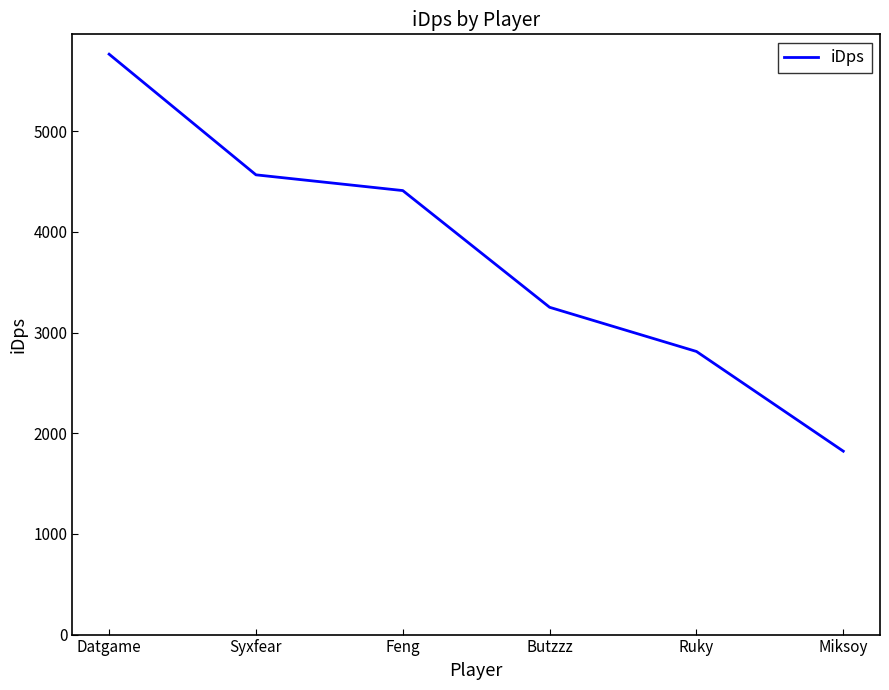

True or false: the data shows 1009.3 at Miksoy.

False